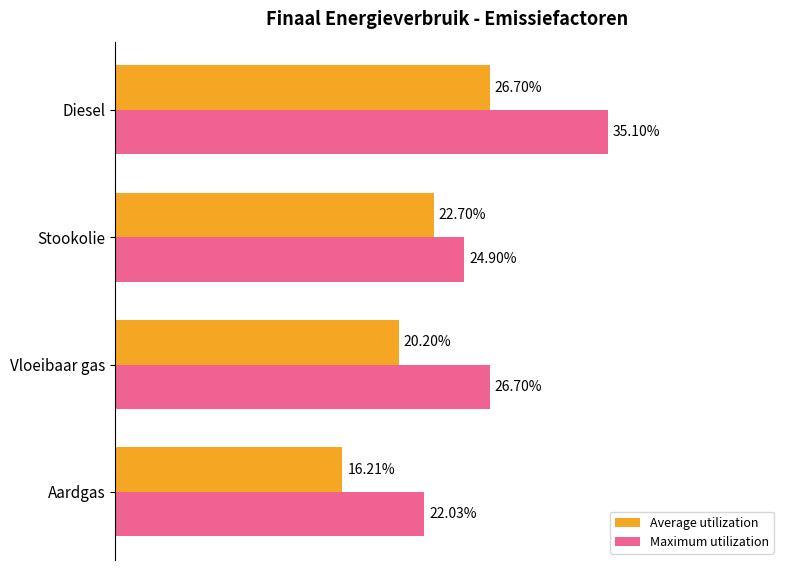

At which label is Average utilization closest to 21?

Vloeibaar gas